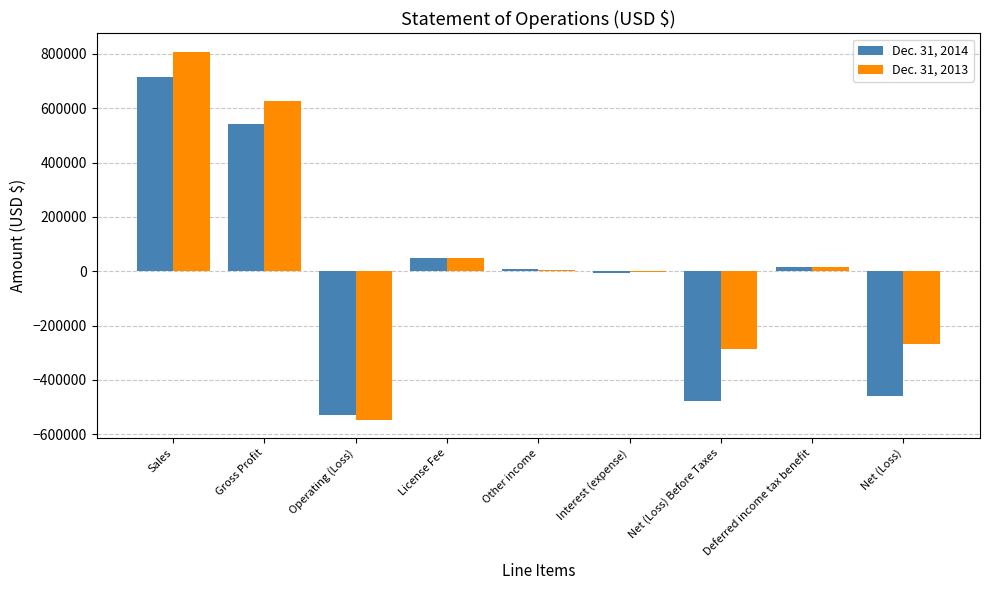

How many categories are shown in the chart?

9